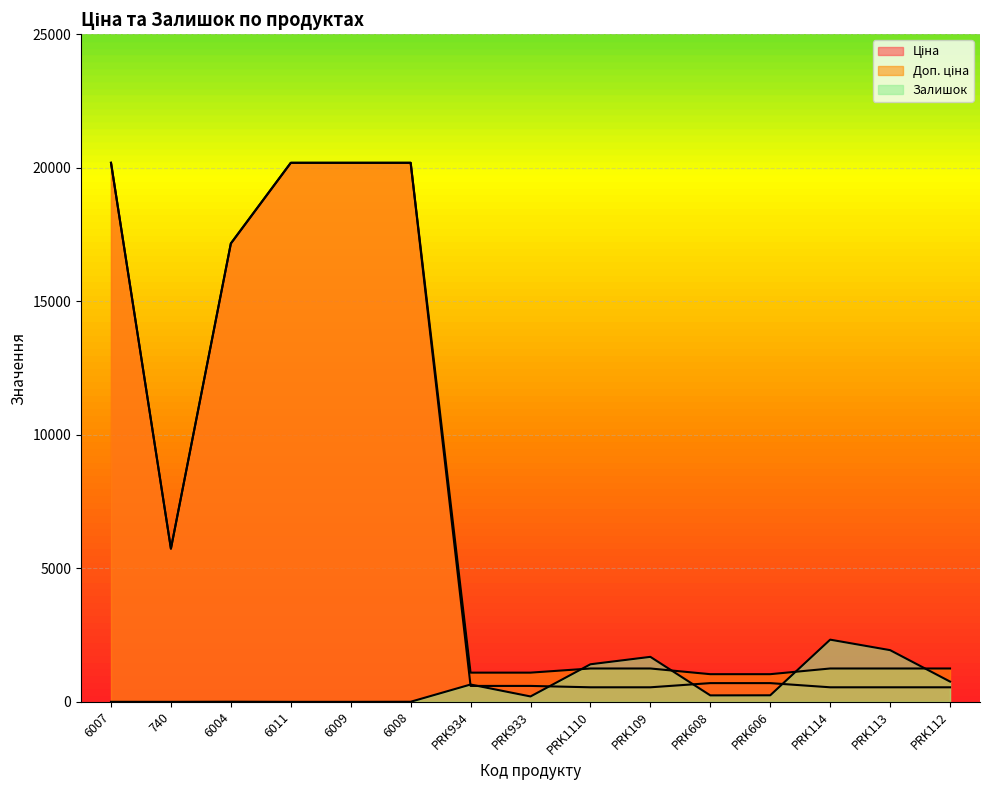

Reading left to right, what are all the values shown in this chart?

Ціна: 20186.0	5736.9	17165.0	20186.0	20186.0	20186.0	596.5	596.5	545.0	545.0	701.4	701.4	545.0	545.0	545.0
Доп. ціна: 20186.0	5736.9	17165.0	20186.0	20186.0	20186.0	1093.7	1093.7	1249.1	1249.1	1036.0	1036.0	1249.1	1249.1	1249.1
Залишок: 1.0	0.0	5.0	0.0	0.0	3.0	649.0	202.0	1407.0	1685.0	242.0	245.0	2329.0	1936.0	759.0